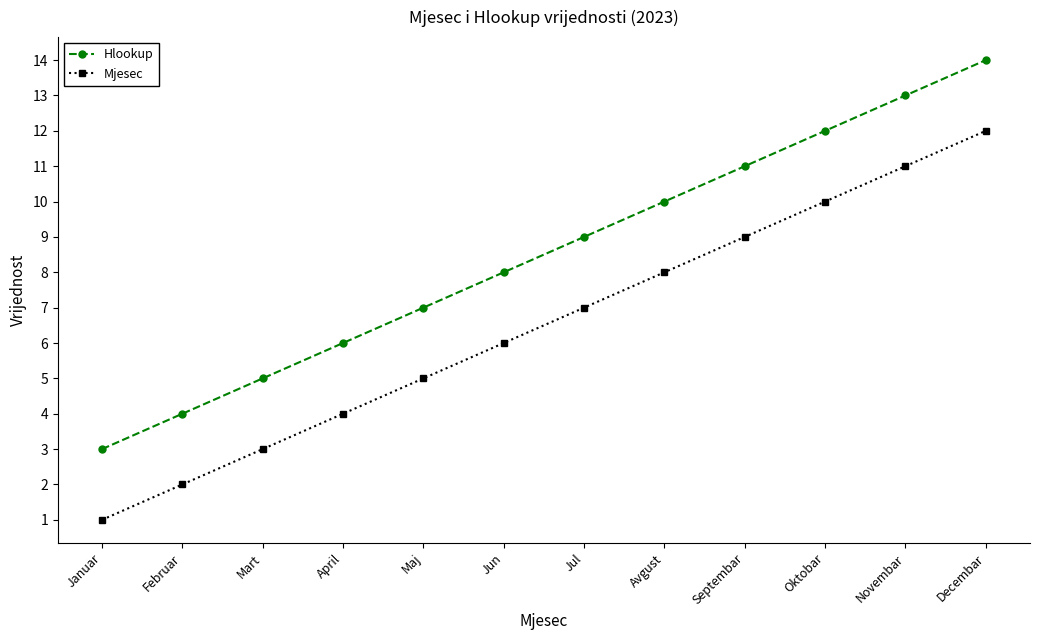

What is the label of the 5th point from the right?

Avgust